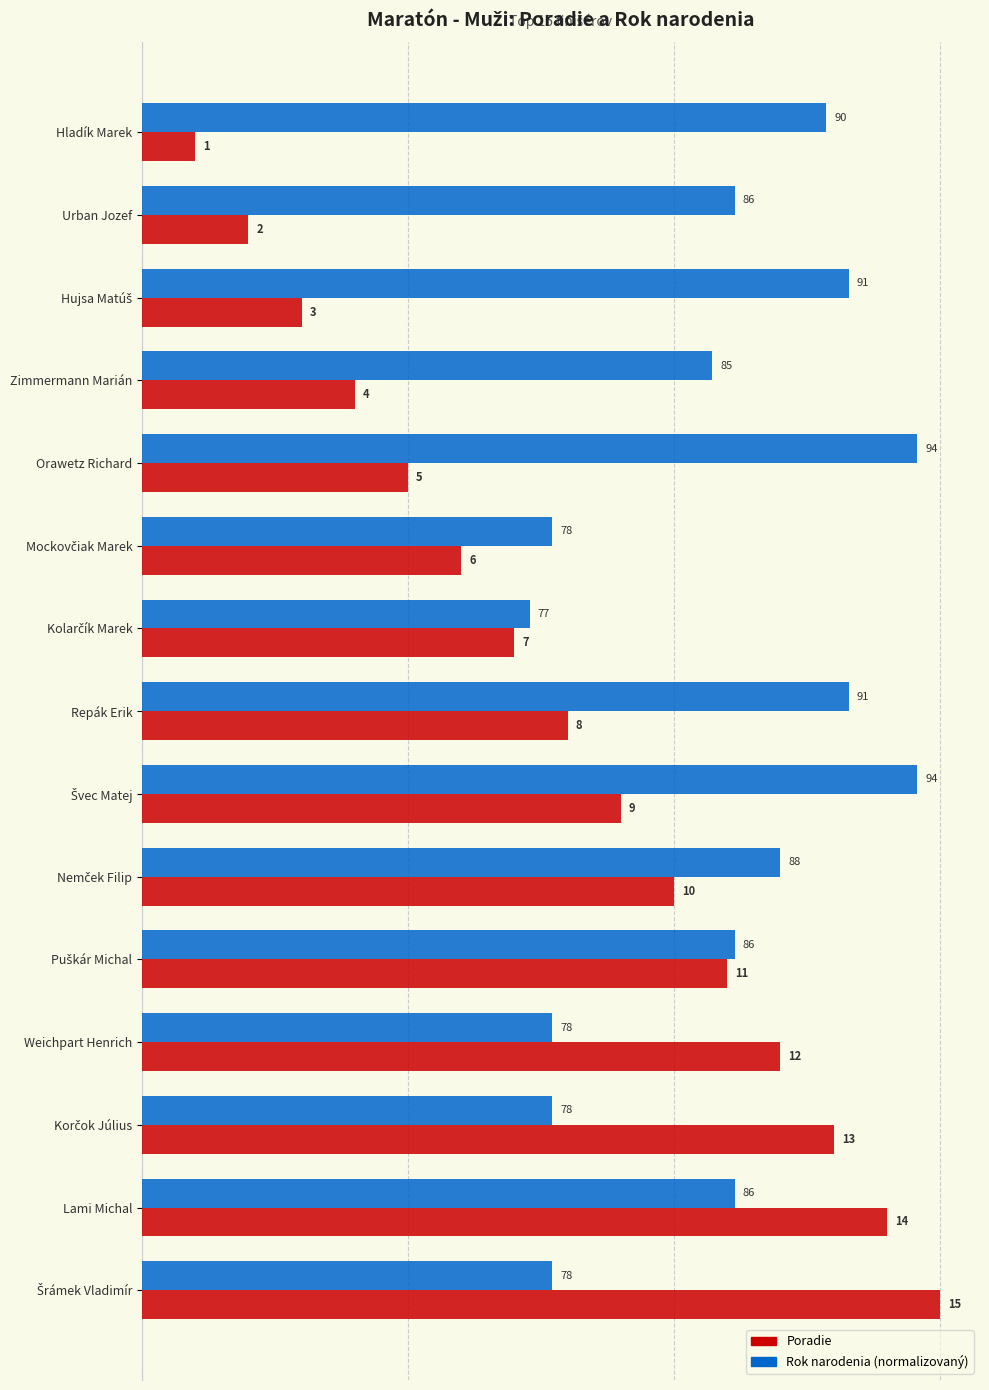

Count the number of categories in the chart.

15